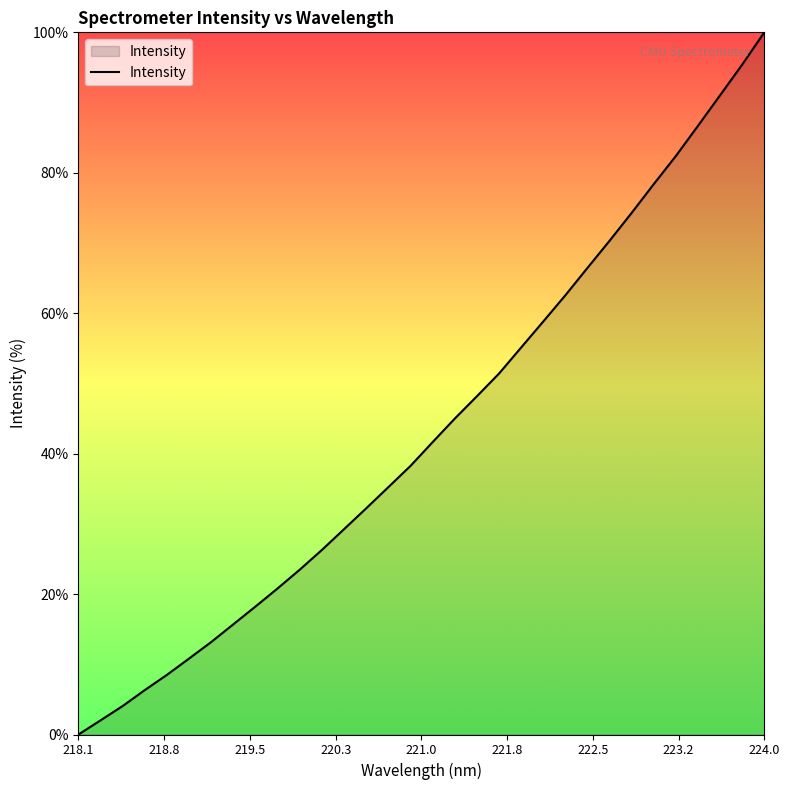

What is the maximum value shown in the chart?

100.0